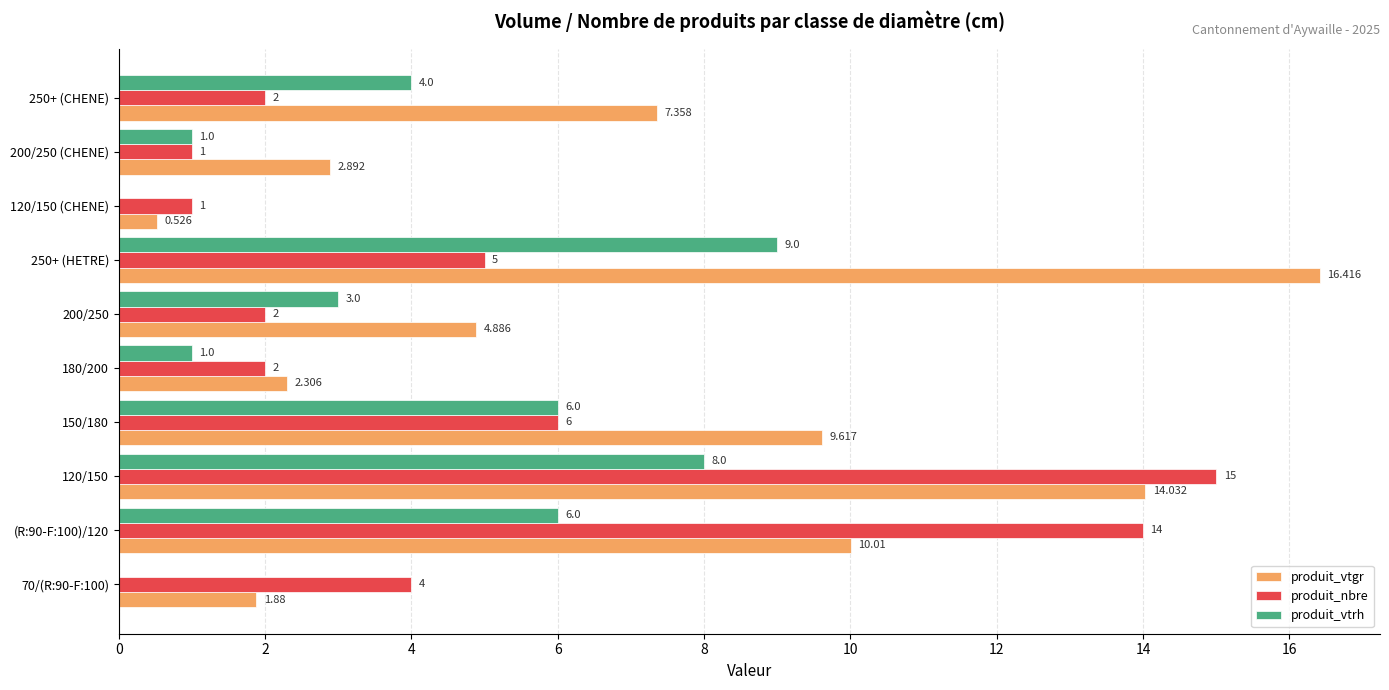

Count the produit_vtrh values in the range 1 to 6.

6